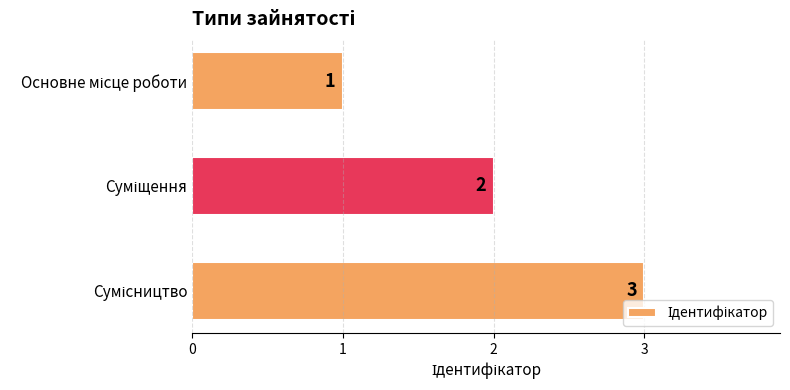

What is the greatest value displayed?

3